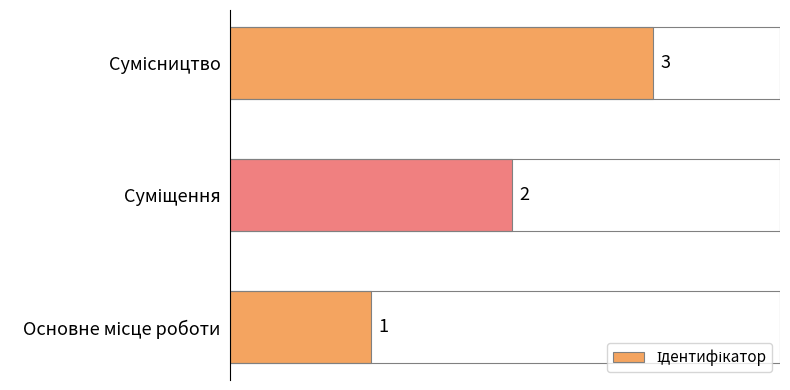

What is the sum of all values?

6